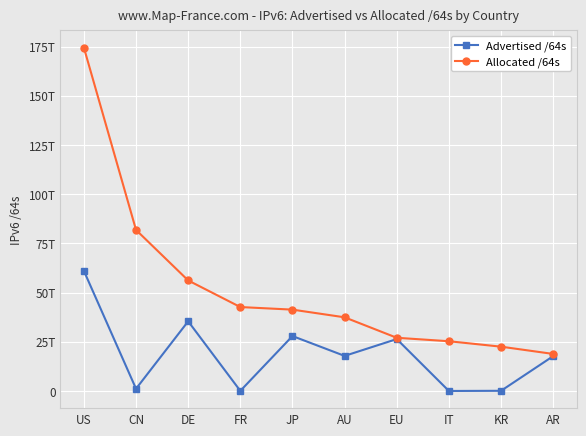

What is the difference between the second highest and minimum values in the Advertised /64s series?

35399120453632